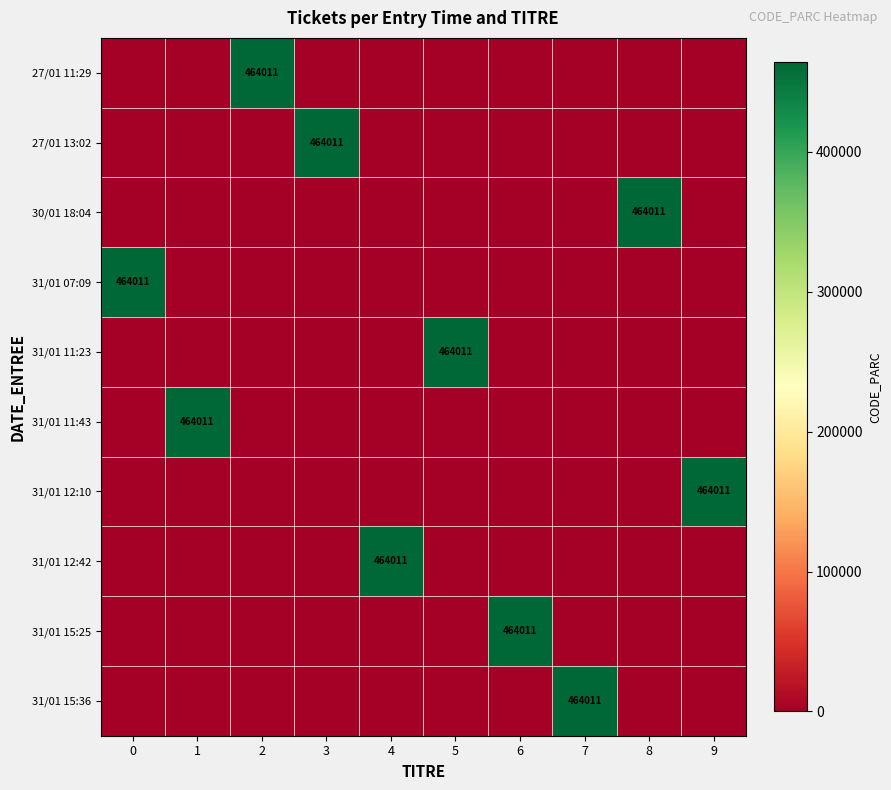

Which category has the highest value across all series?

2